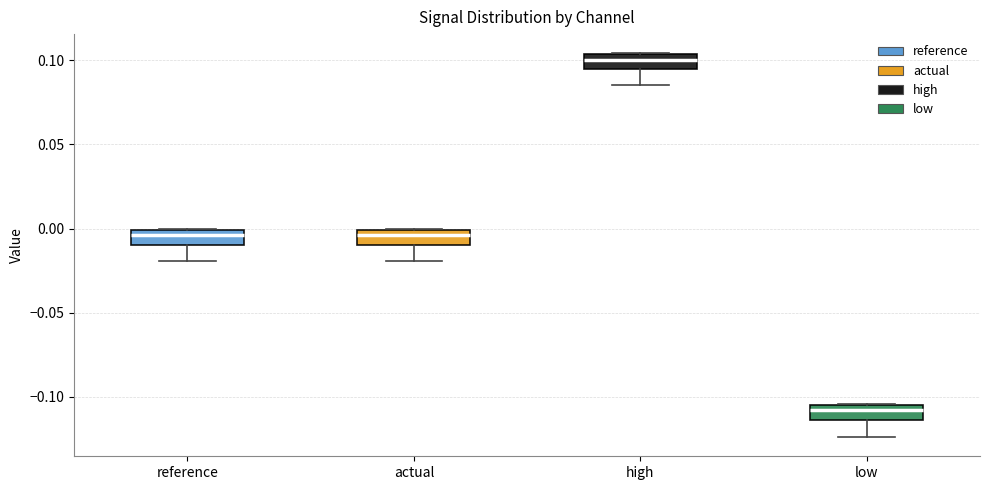

Where does the lower whisker of the box for reference end on the y-axis? The values are not printed on the chart, so give them approximately, as read against the axis.

-0.020